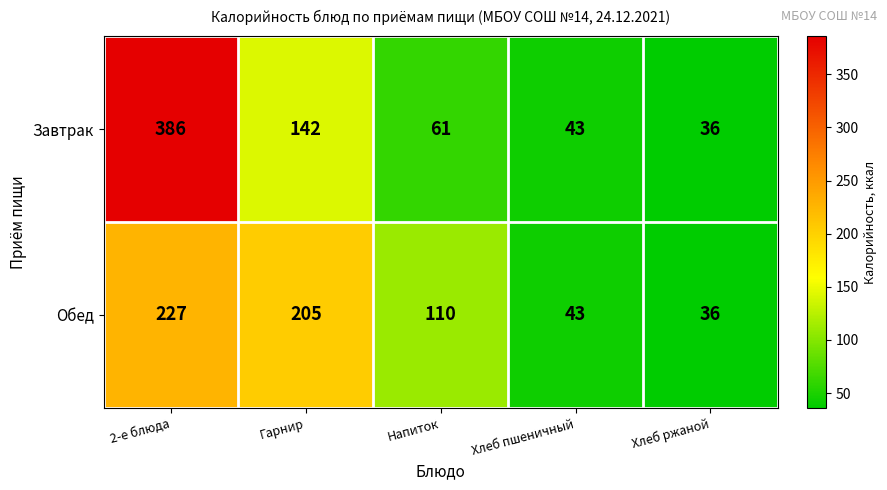

What is the sum of the Завтрак values at 2-е блюда and Хлеб пшеничный?

429